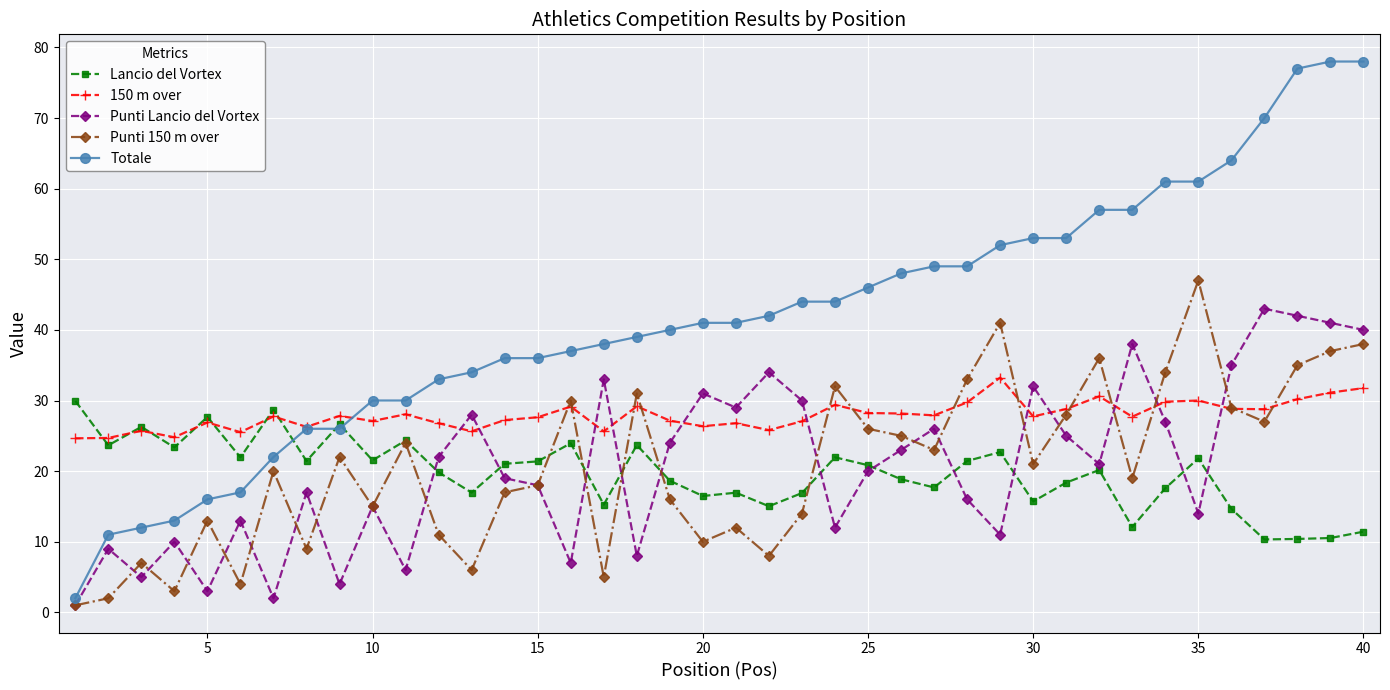

What is the greatest value displayed?

78.0